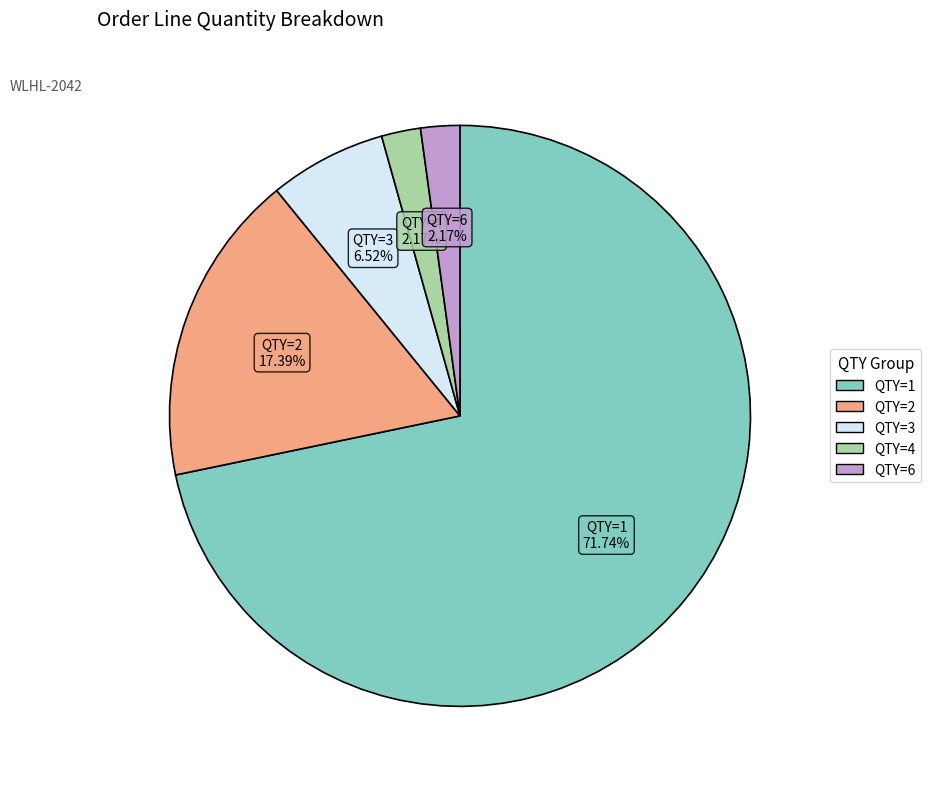

To the nearest percent, what portion does QTY=4 represent?

2%